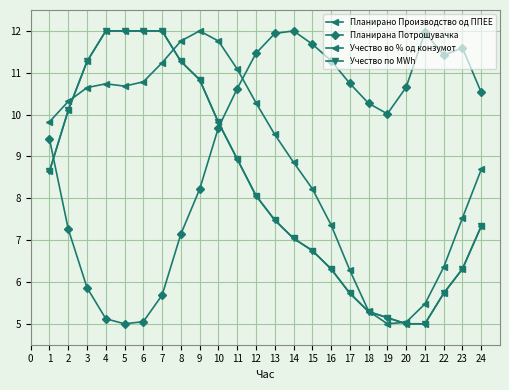

What is the value of the Планирано Производство од ППЕЕ point at the 19th from the left?

5.0